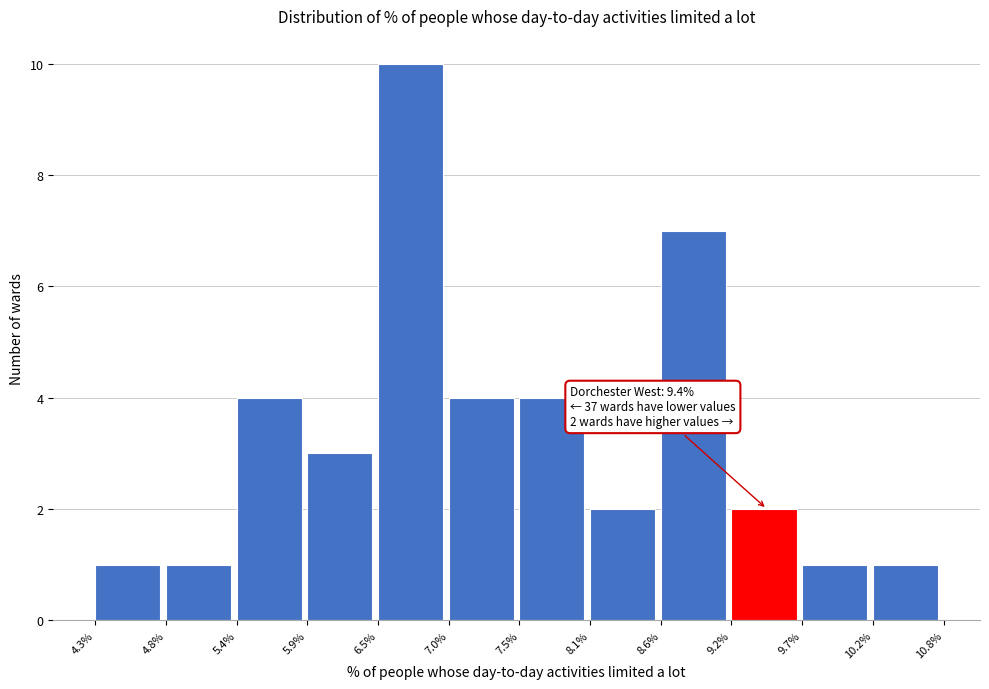

Over which range of the x-axis is the bar tallest?

6.5% to 7.0%